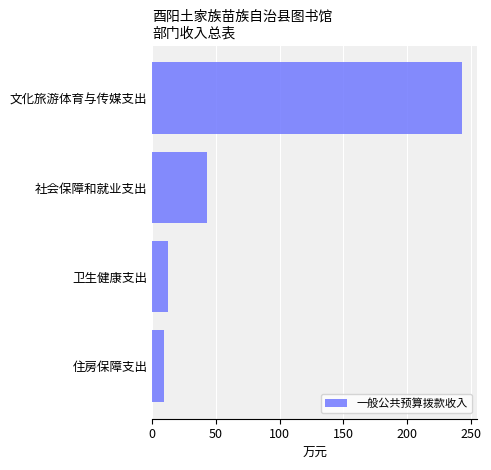

Does the chart contain stacked bars?

No